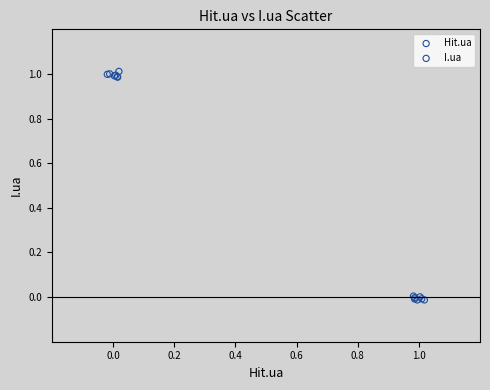

Which series reaches the maximum Y coordinate?

I.ua